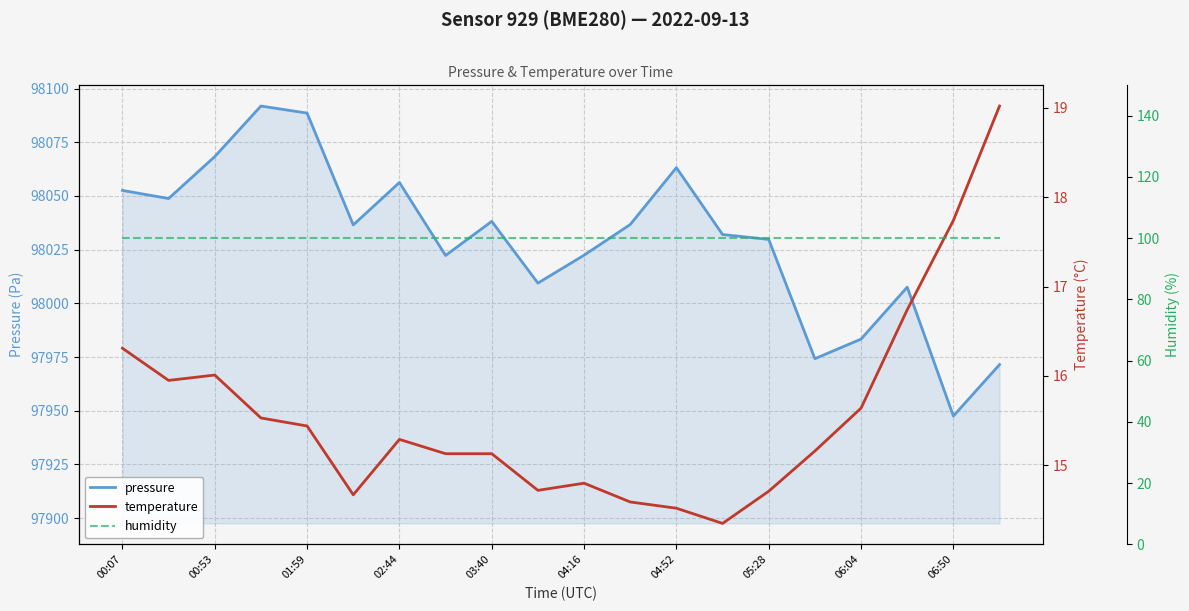

The humidity series shows 100.0 at 15. True or false?

True